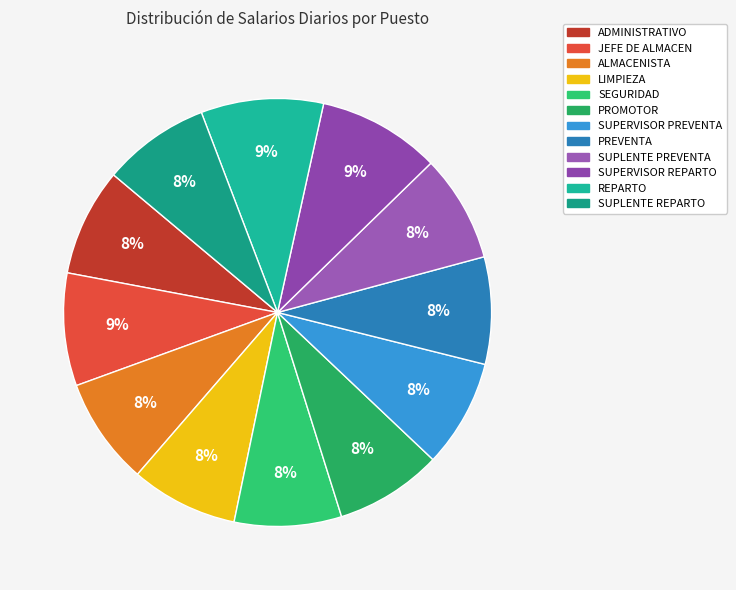

Is there any slice that represents more than half of the pie?

No